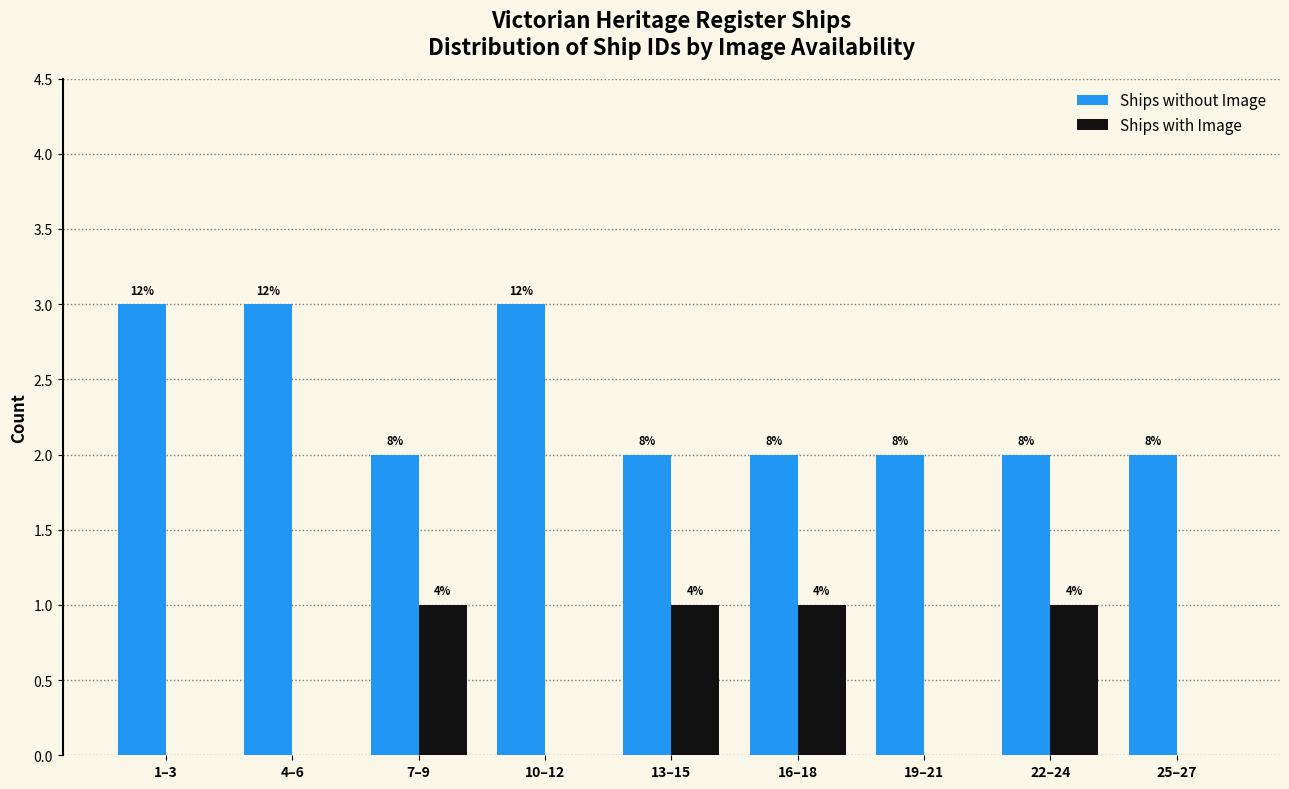

What are all the series names shown in the legend?

Ships without Image, Ships with Image